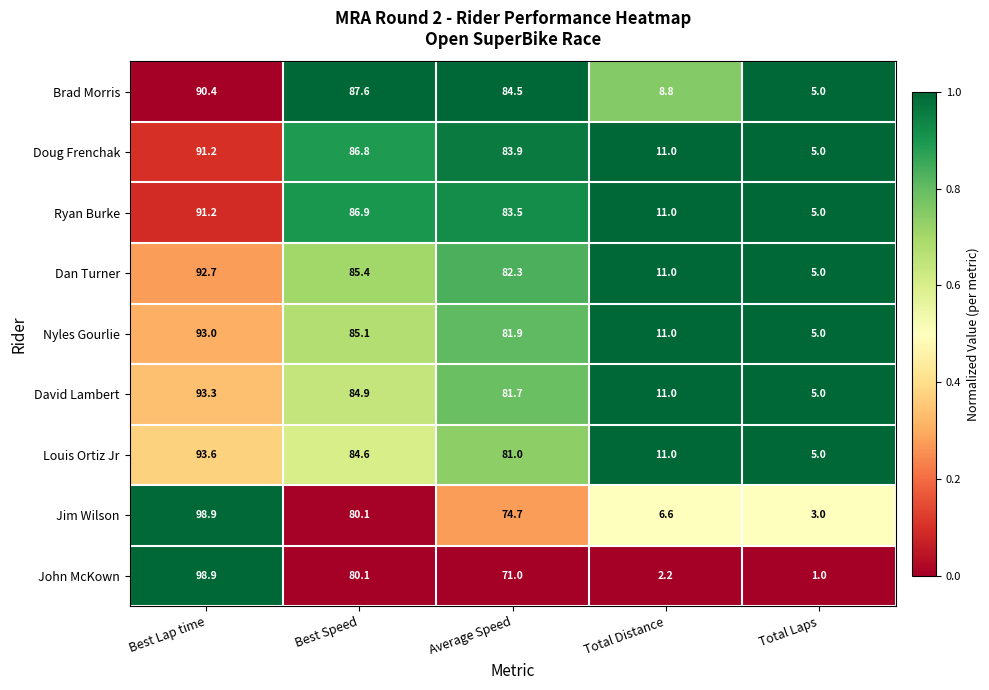

What is the sum of all John McKown values?

253.2